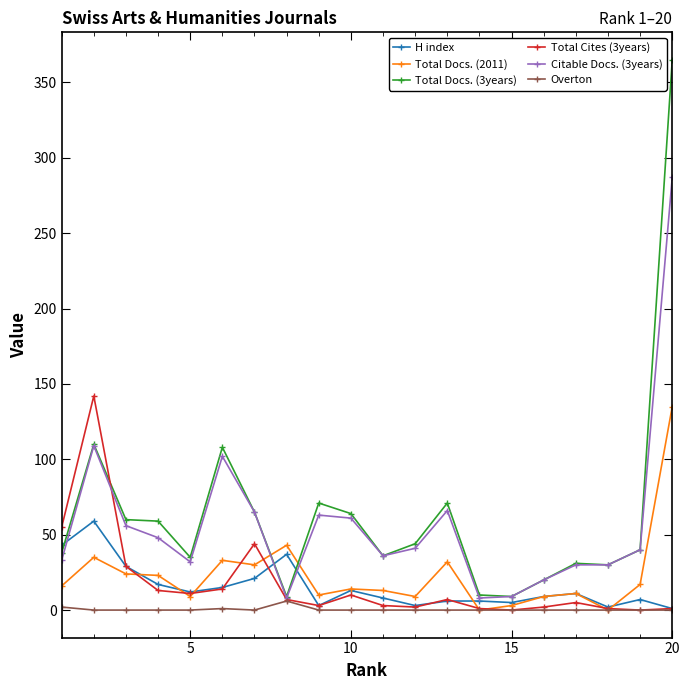

What is the maximum value shown in the chart?

365